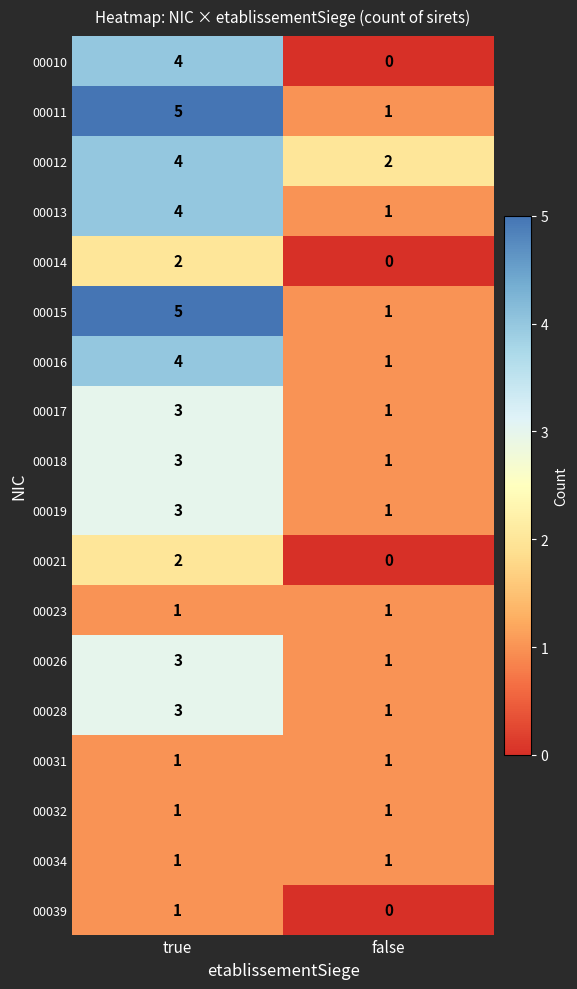

What is the sum of all 00026 values?

4